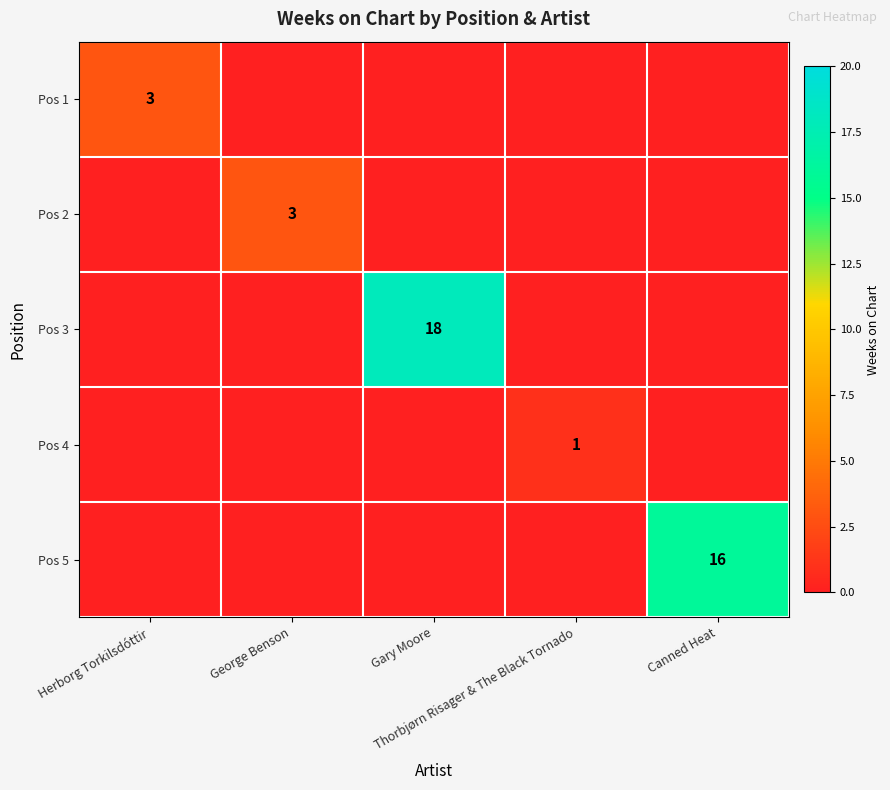

Is the value of Pos 2 at Canned Heat greater than the value of Pos 1 at Thorbjørn Risager & The Black Tornado?

No